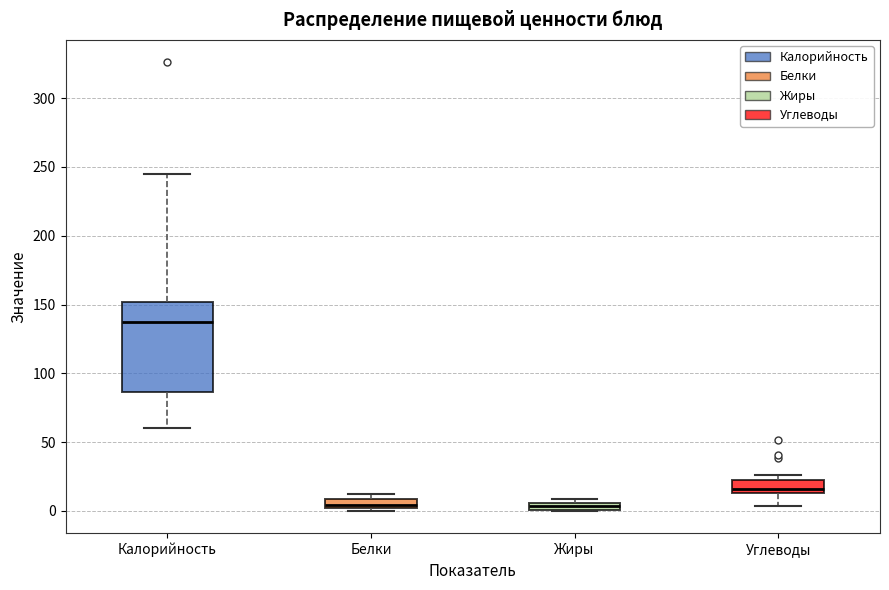

Where does the upper whisker of the box for Калорийность end on the y-axis? The values are not printed on the chart, so give them approximately, as read against the axis.

245